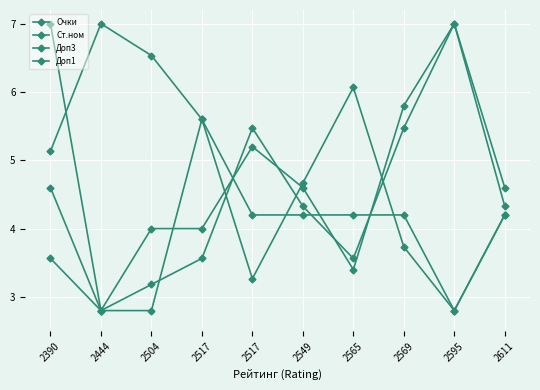

How many lines are shown in the chart?

4